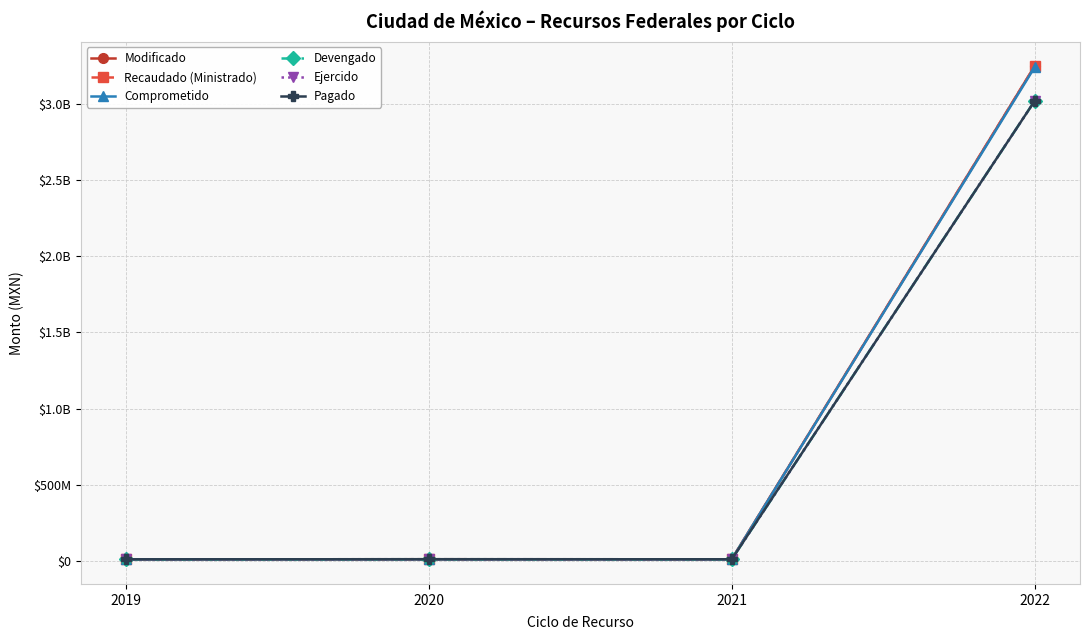

Reading left to right, extract all data points from this chart.

Modificado: 10763550.0	11173700.0	10963900.0	3246825256.6
Recaudado (Ministrado): 10763550.0	11173700.0	10963900.0	3246825256.6
Comprometido: 10763550.0	11173700.0	10963900.0	3239619120.3
Devengado: 10763550.0	11173700.0	10963900.0	3018143734.0
Ejercido: 10763550.0	11173700.0	10963900.0	3018143734.0
Pagado: 10763550.0	11173700.0	10963900.0	3018143734.0